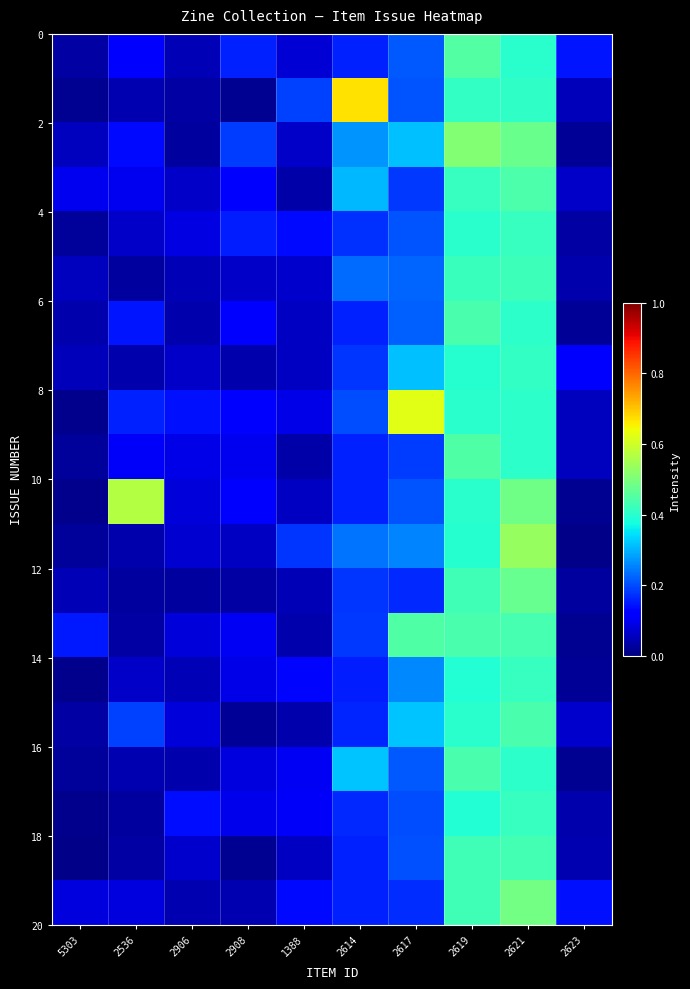

Which label corresponds to the largest value in the chart?

2614